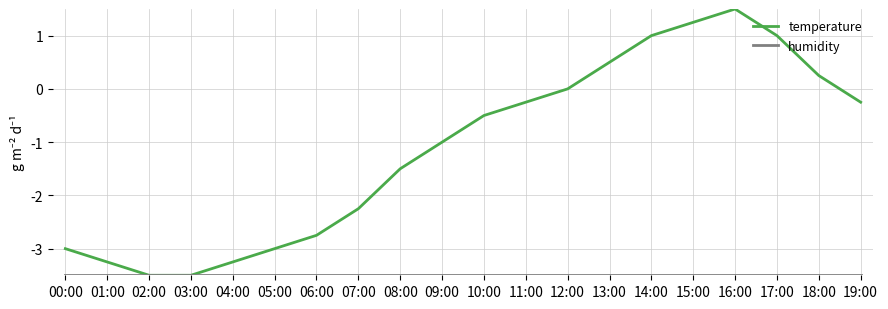

What is the minimum value shown in the chart?

-3.5